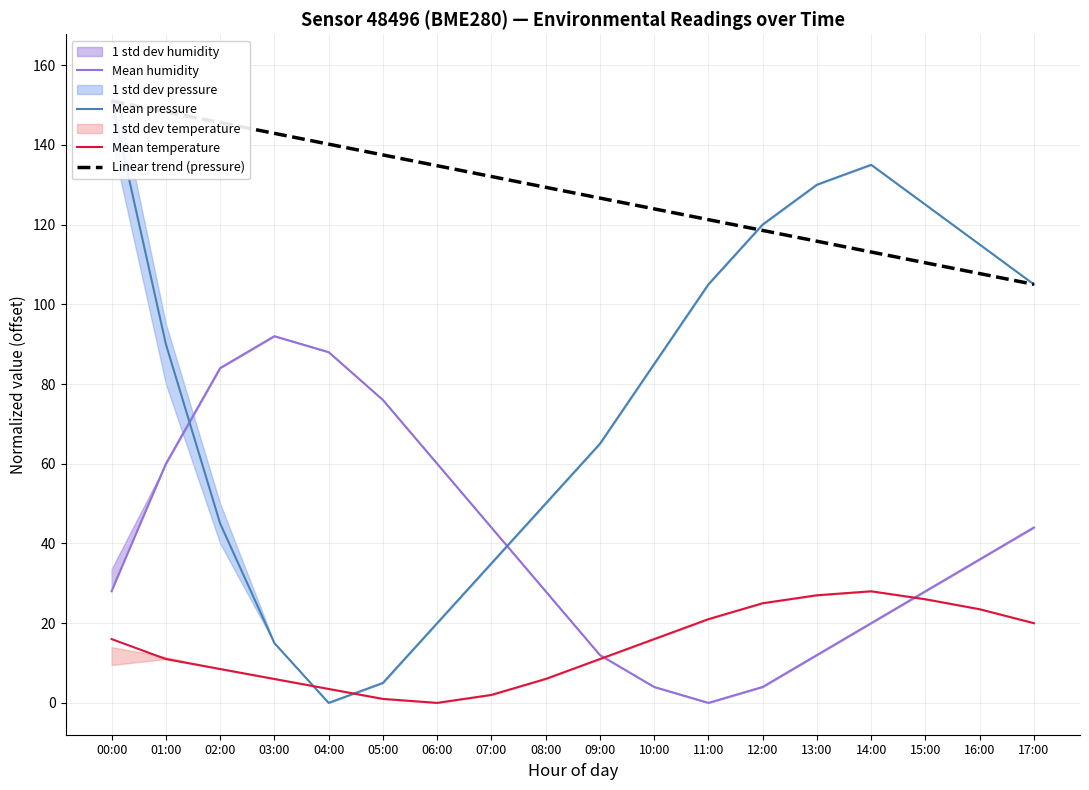

The Mean temperature series shows 26.0 at 15:00. True or false?

True